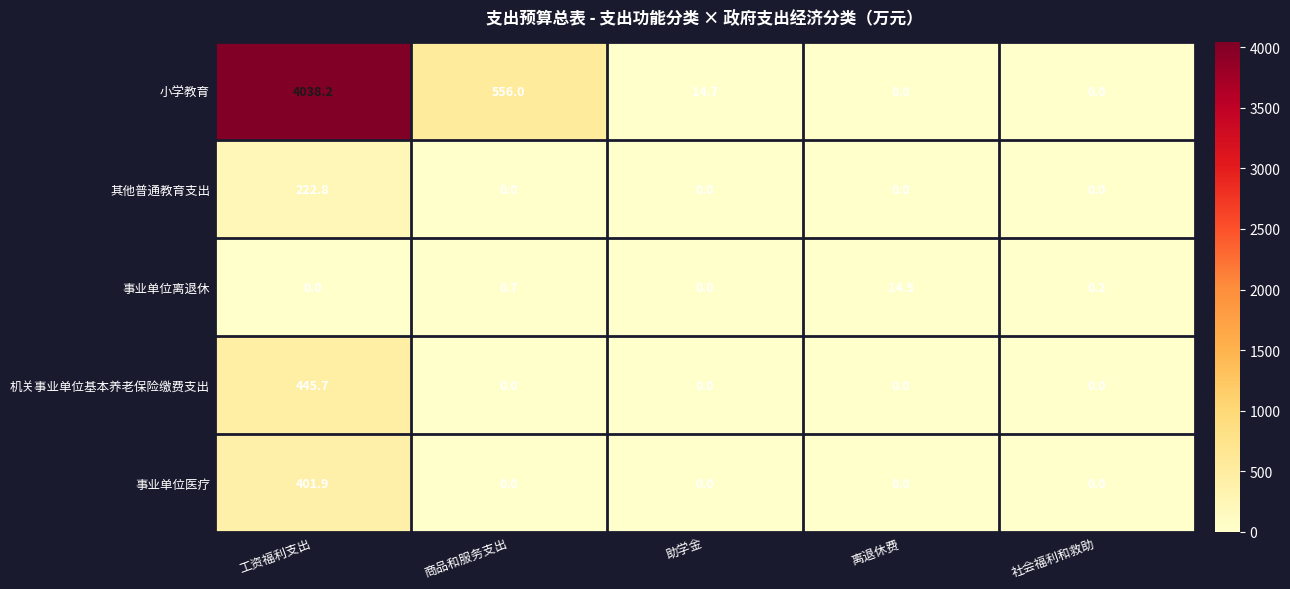

Reading right to left, what are all the values shown in this chart?

小学教育: 社会福利和救助=0.0	离退休费=0.0	助学金=14.7	商品和服务支出=556.0	工资福利支出=4038.2
其他普通教育支出: 社会福利和救助=0.0	离退休费=0.0	助学金=0.0	商品和服务支出=0.0	工资福利支出=222.8
事业单位离退休: 社会福利和救助=0.2	离退休费=14.5	助学金=0.0	商品和服务支出=0.7	工资福利支出=0.0
机关事业单位基本养老保险缴费支出: 社会福利和救助=0.0	离退休费=0.0	助学金=0.0	商品和服务支出=0.0	工资福利支出=445.7
事业单位医疗: 社会福利和救助=0.0	离退休费=0.0	助学金=0.0	商品和服务支出=0.0	工资福利支出=401.9